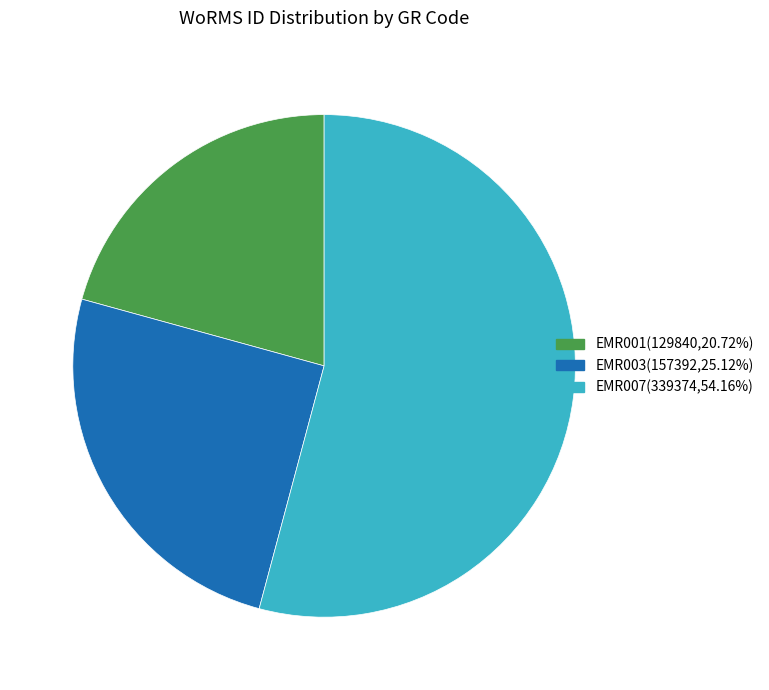

How many slices are in this pie chart?

3